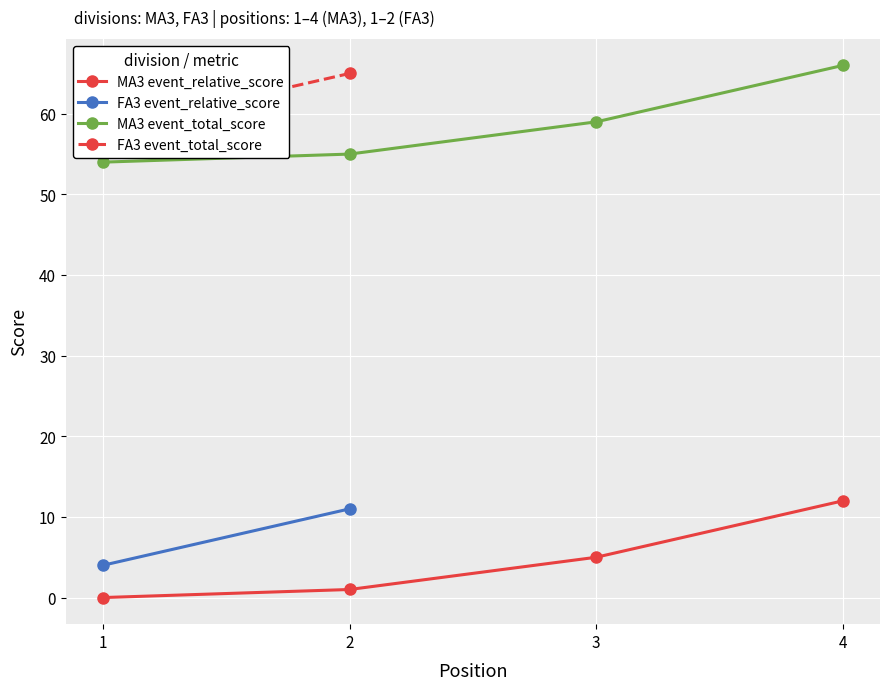

True or false: MA3 event_relative_score and MA3 event_total_score cross at least once.

False